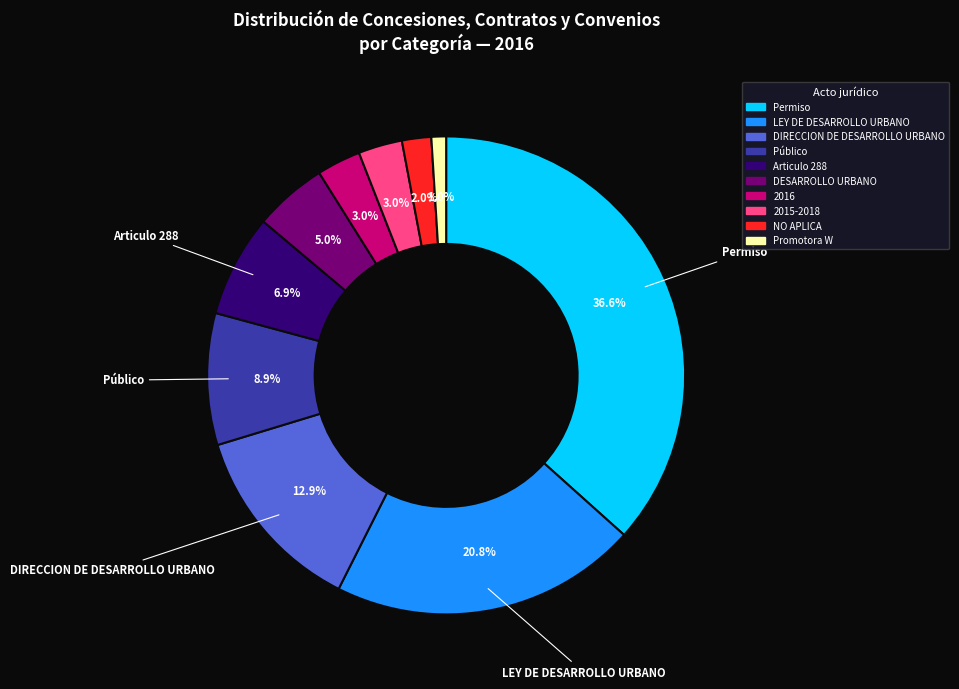

To the nearest percent, what percentage of the pie is DESARROLLO URBANO?

5%